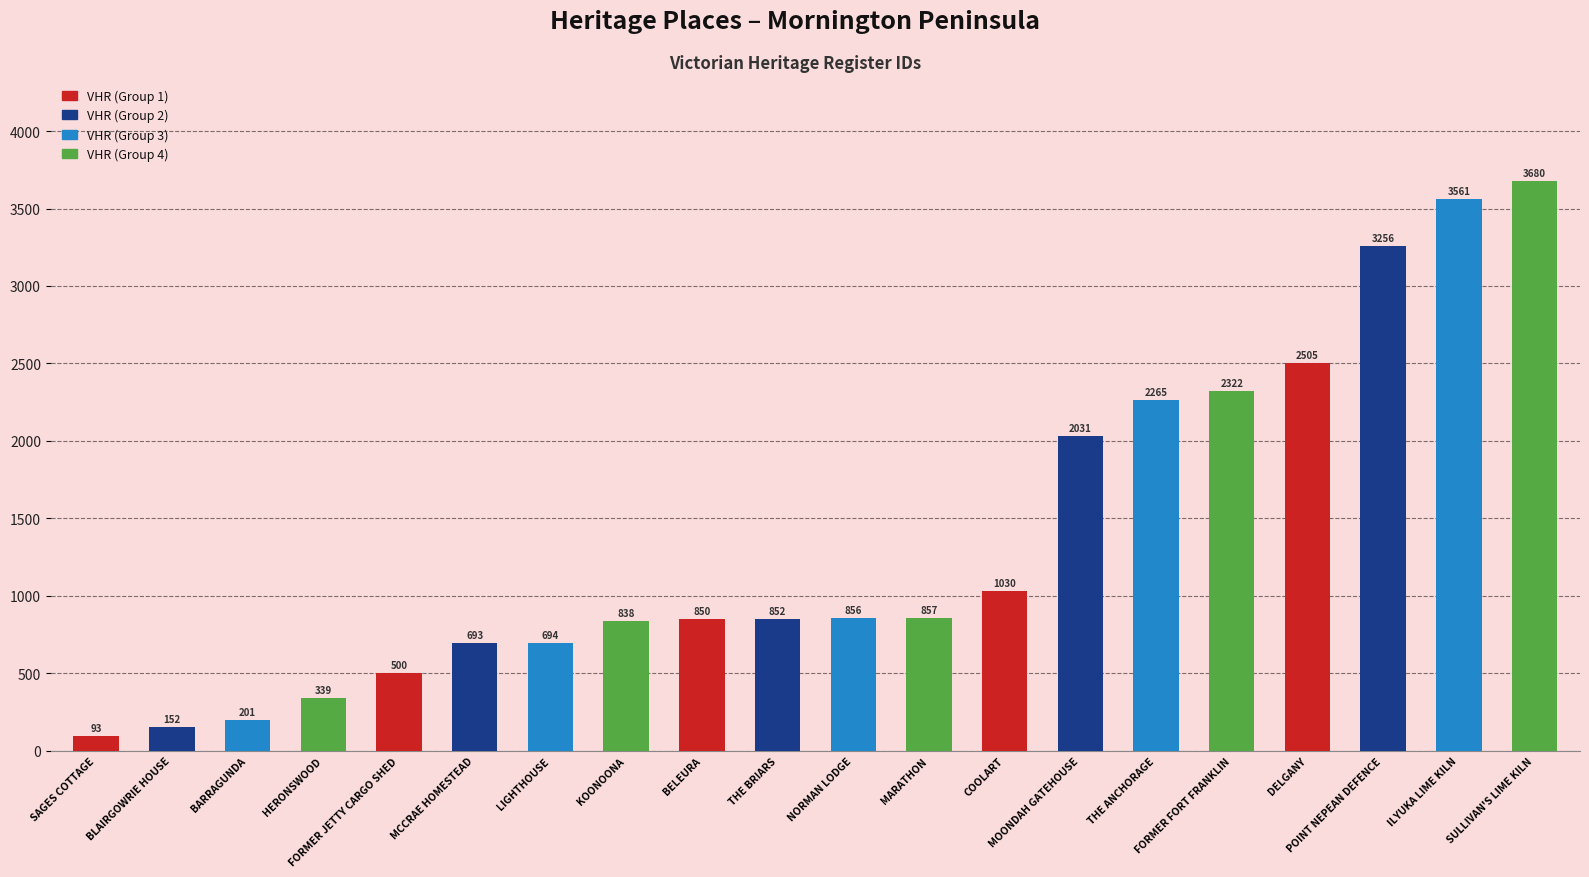

How many bars are there in total?

20